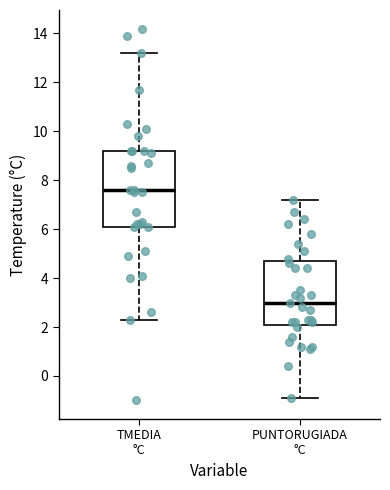

Comparing the boxes themselves (not the whiskers), which one is the tallest?

TMEDIA °C